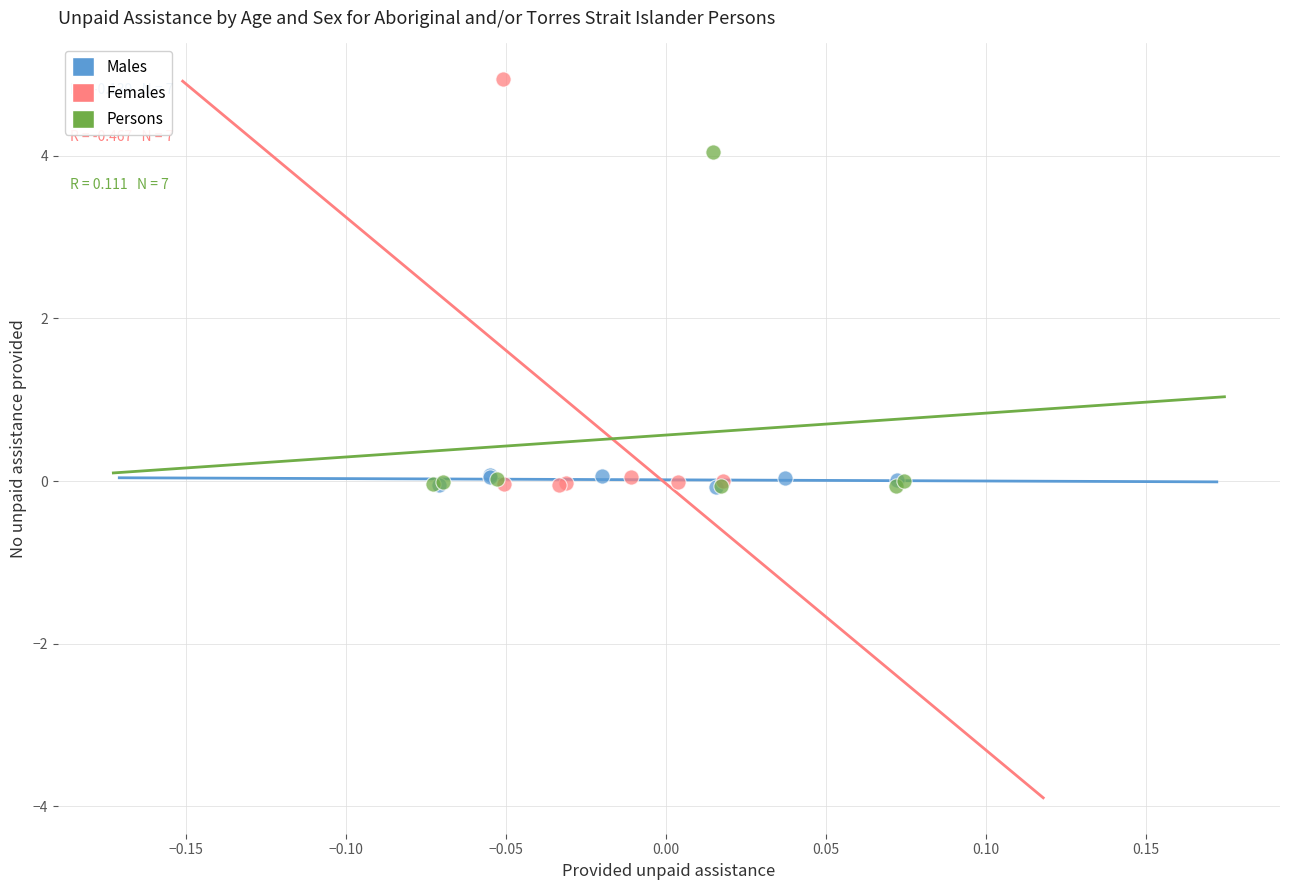

Which series reaches the maximum Y coordinate?

Females